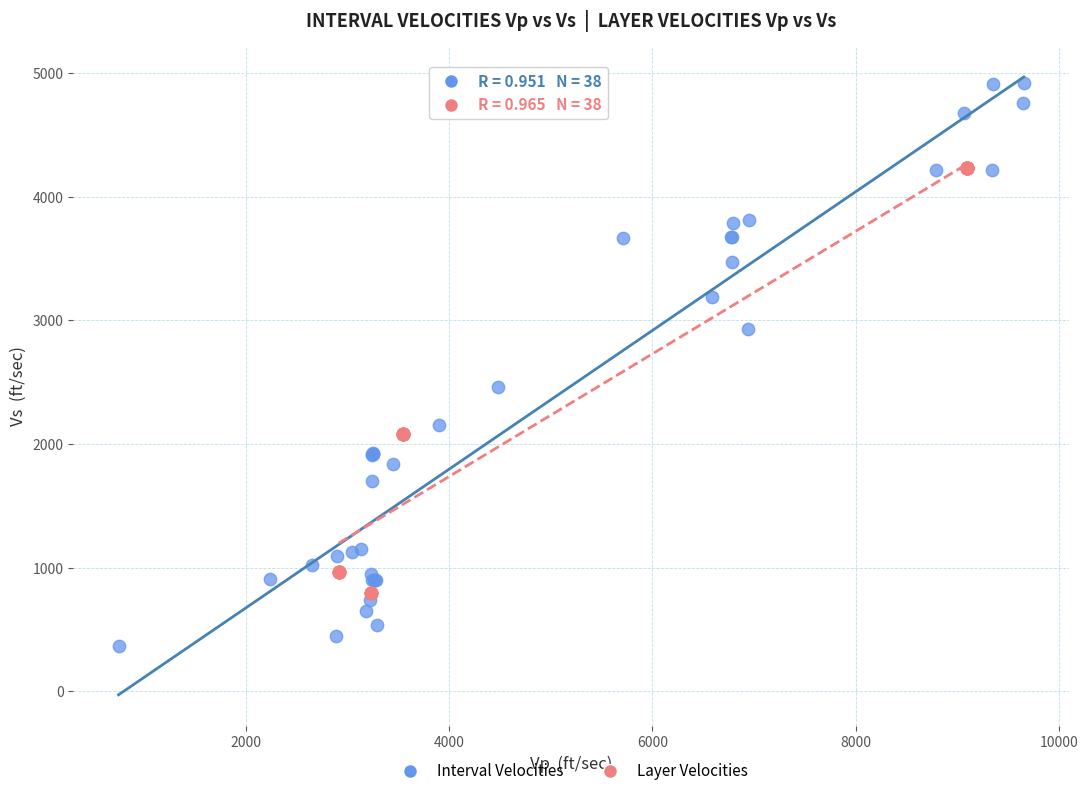

What are all the series names shown in the legend?

Interval Velocities, Layer Velocities